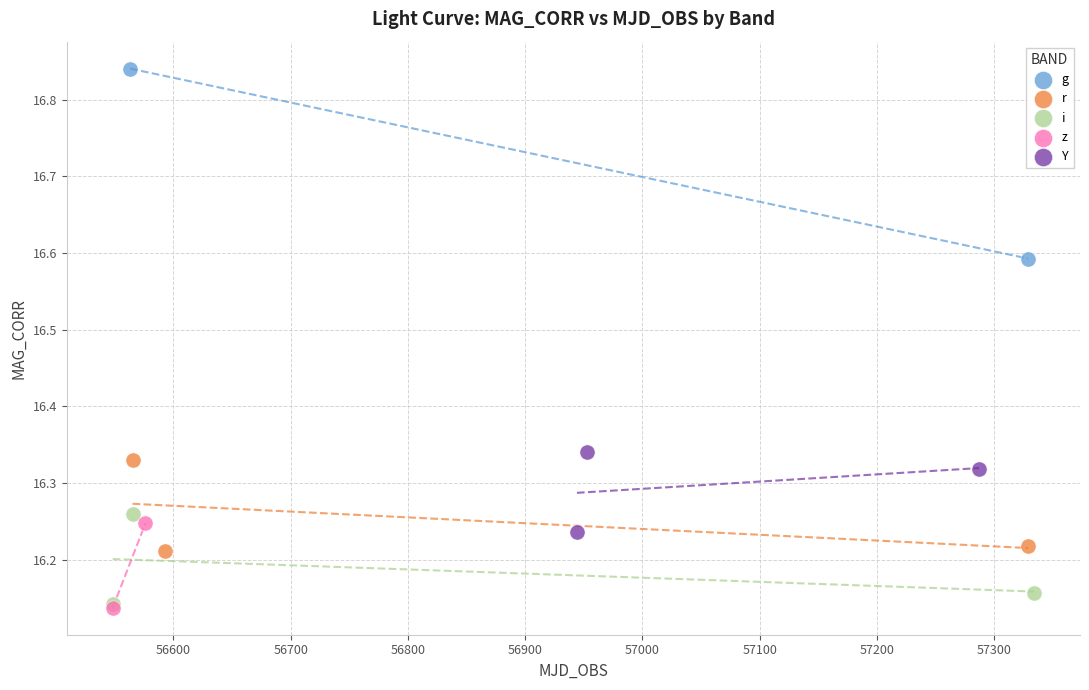

What are all the series names shown in the legend?

g, r, i, z, Y